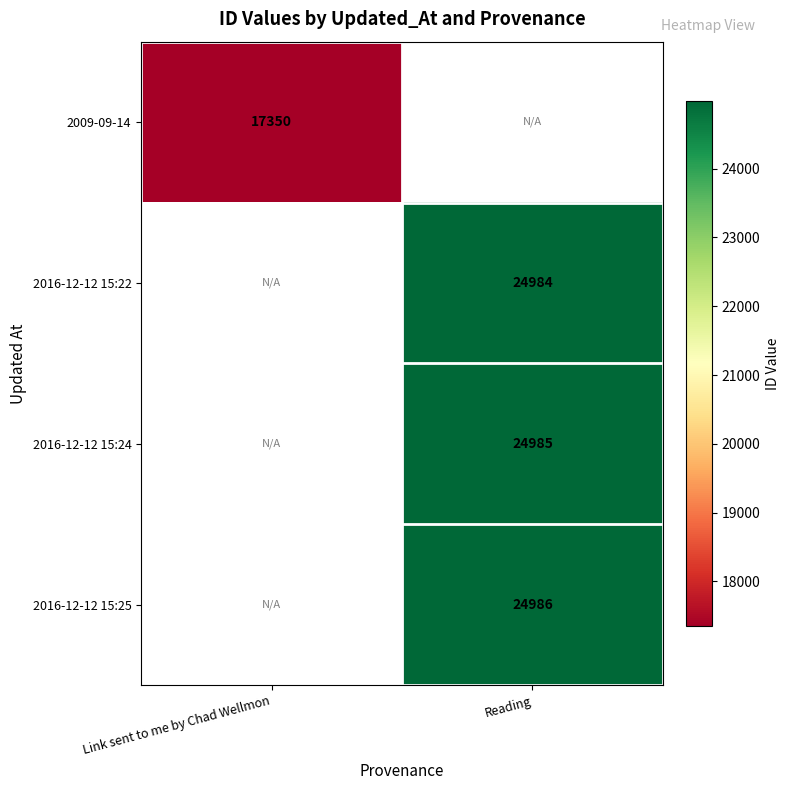

Is the value of 2016-12-12 15:25 at Reading greater than the value of 2016-12-12 15:24 at Reading?

Yes